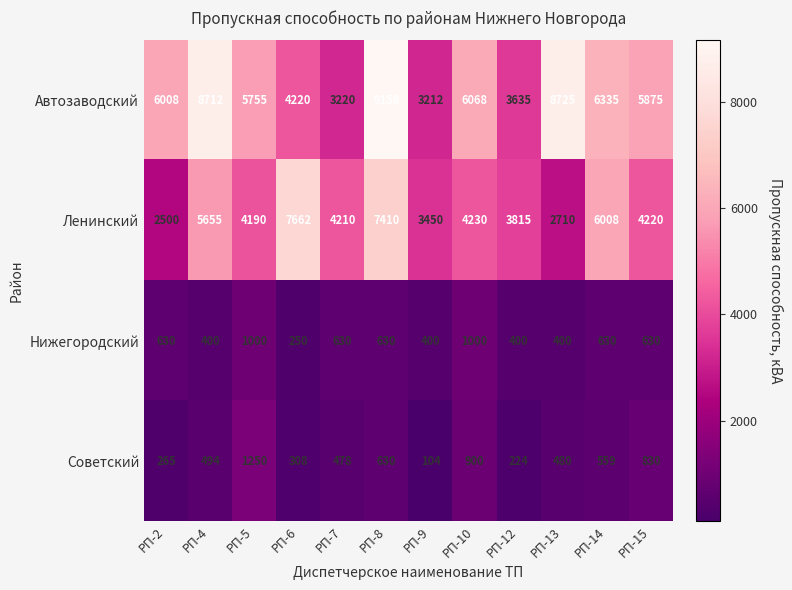

How many data points in Ленинский are less than 4220?

6